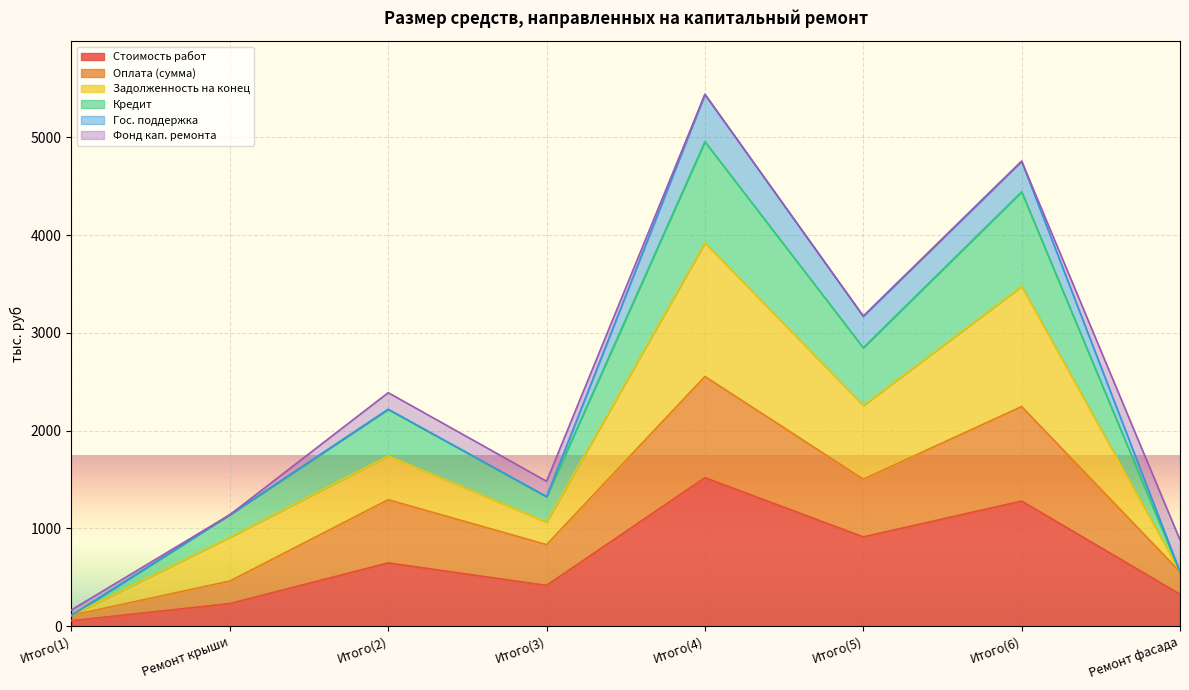

What is the smallest value displayed?

55.5